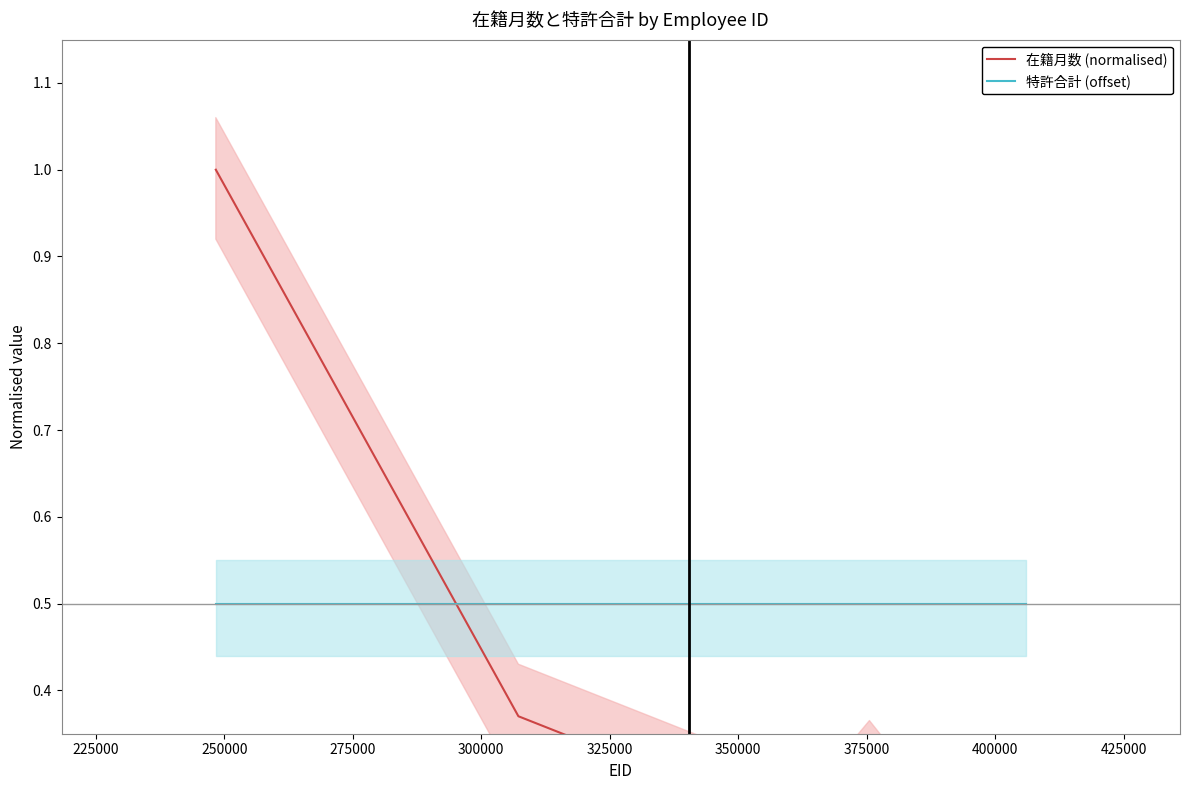

How many times do 在籍月数 (normalised) and 特許合計 (offset) cross each other?

1